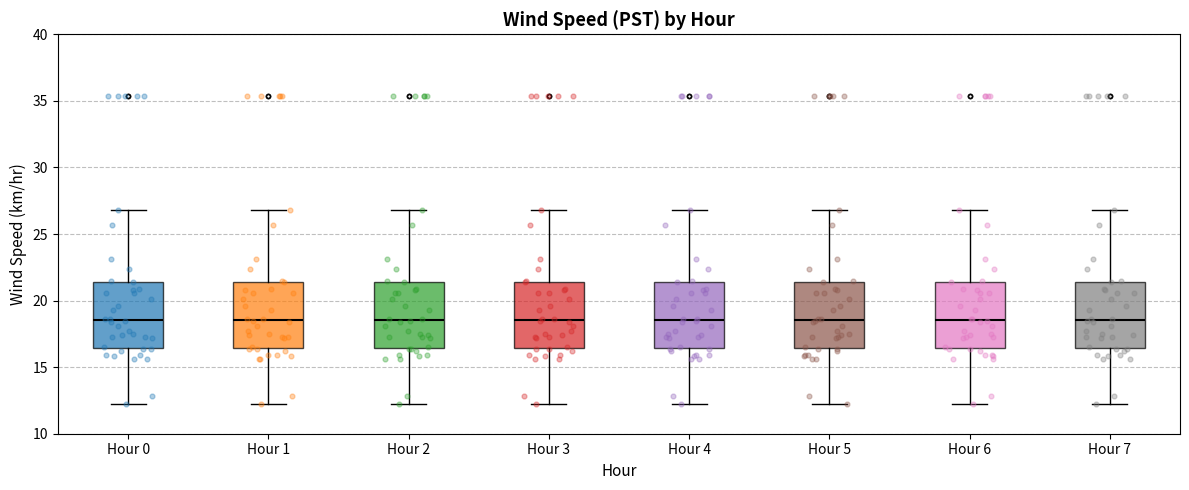

Reading left to right, transcribe this box plot: for each box, give where its median line is, the range the box spans, and where its two whiskers end, as read against the y-axis. The values are not printed on the chart, so give them approximately, as read against the axis.

Hour 0: median 18.5, box 16.5 to 21.5, whiskers 12.0 to 27.0
Hour 1: median 18.5, box 16.5 to 21.5, whiskers 12.0 to 27.0
Hour 2: median 18.5, box 16.5 to 21.5, whiskers 12.0 to 27.0
Hour 3: median 18.5, box 16.5 to 21.5, whiskers 12.0 to 27.0
Hour 4: median 18.5, box 16.5 to 21.5, whiskers 12.0 to 27.0
Hour 5: median 18.5, box 16.5 to 21.5, whiskers 12.0 to 27.0
Hour 6: median 18.5, box 16.5 to 21.5, whiskers 12.0 to 27.0
Hour 7: median 18.5, box 16.5 to 21.5, whiskers 12.0 to 27.0